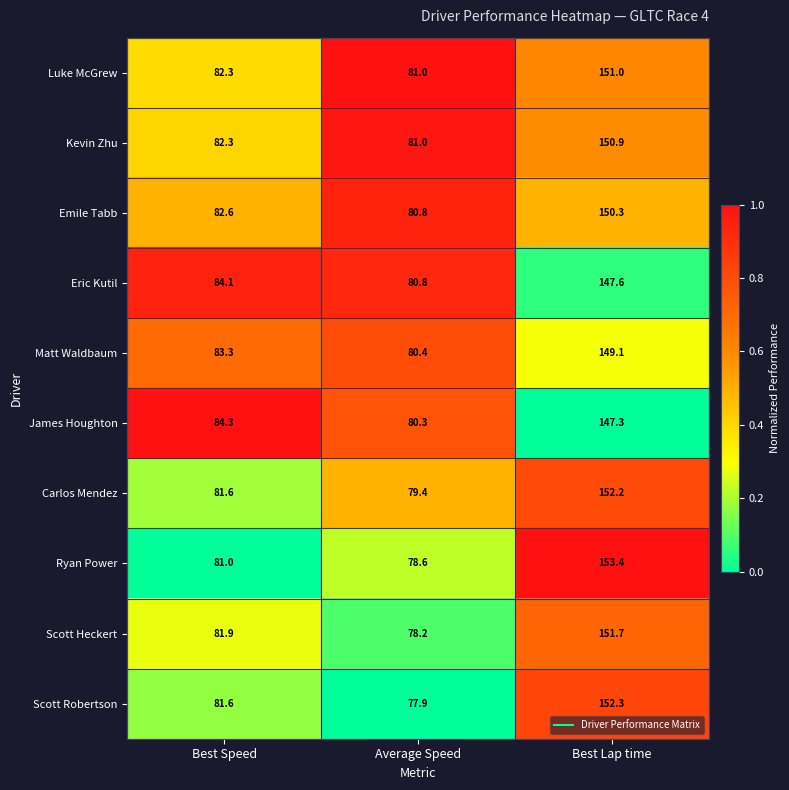

The Scott Robertson series shows 94.1 at Best Lap time. True or false?

False